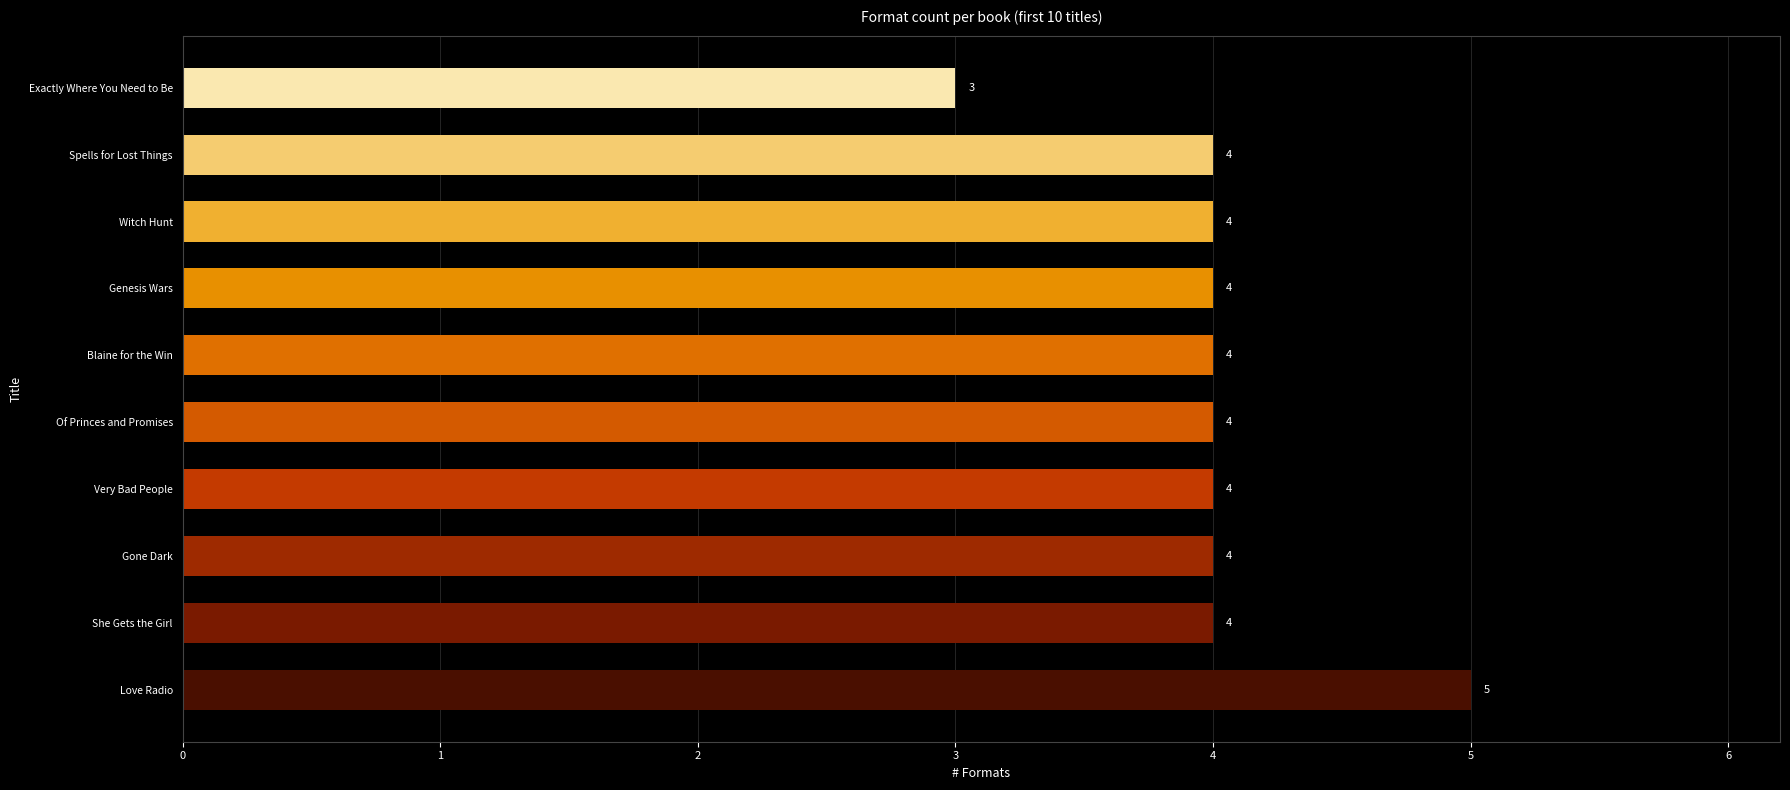

Approximately how many times larger is the value at Of Princes and Promises compared to Genesis Wars?

1.0